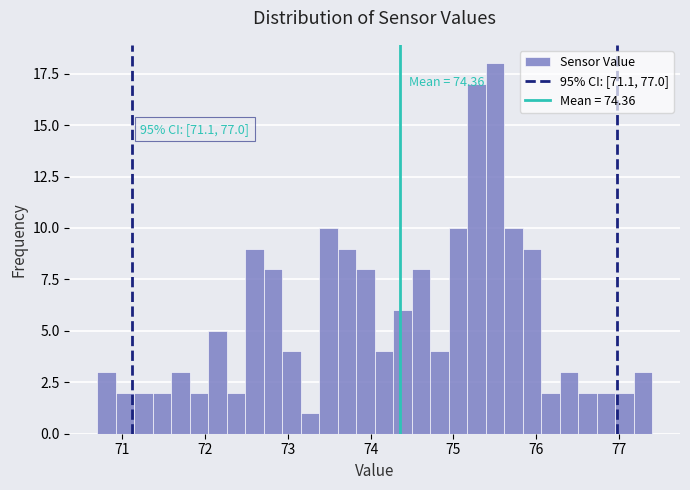

Read against the x-axis, roughly where is the centre of the tallest bar?

75.5